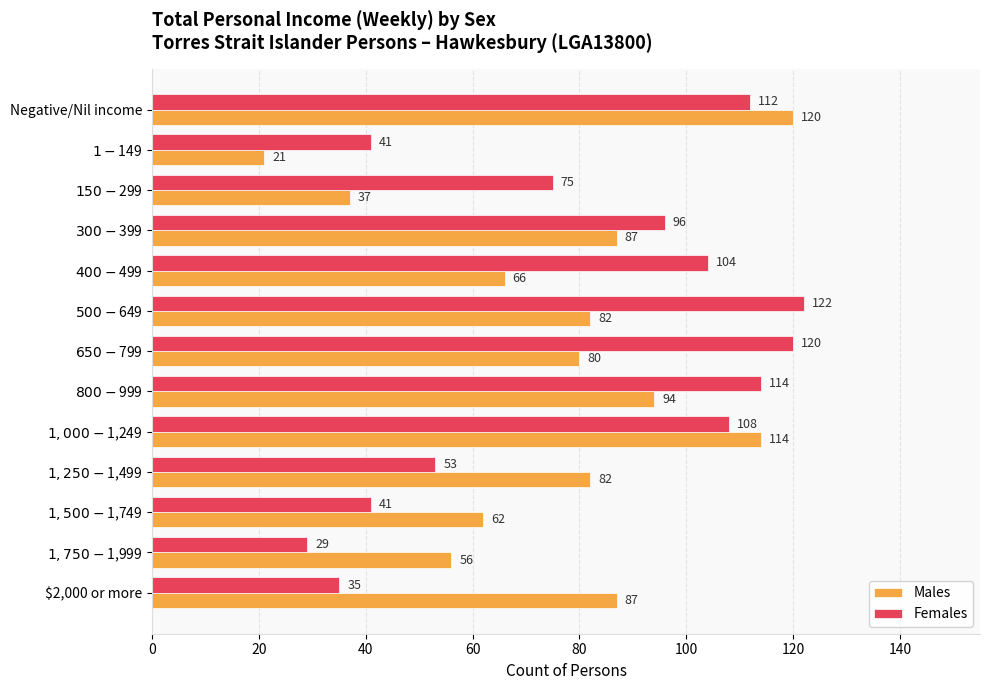

List the series in order of their peak value, highest first.

Females, Males